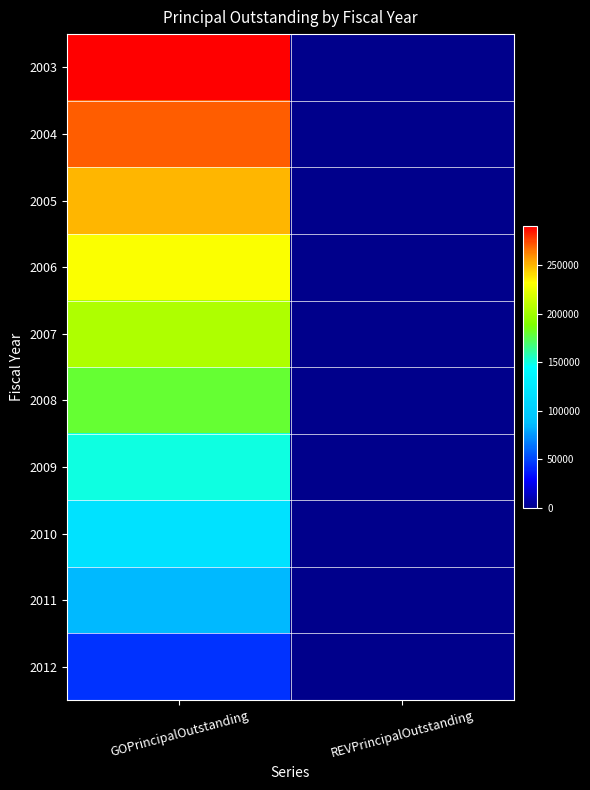

At which category is the sum across all series the highest?

GOPrincipalOutstanding